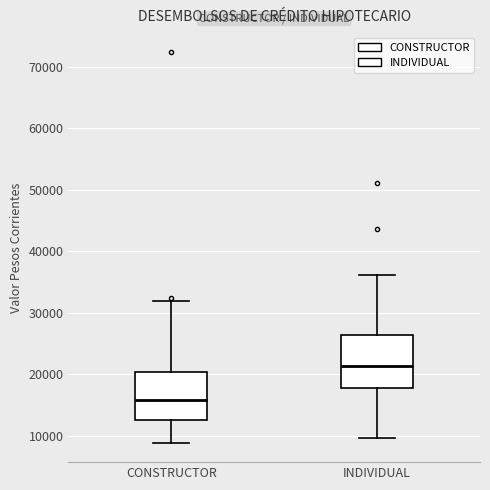

Which box has the highest median line?

INDIVIDUAL